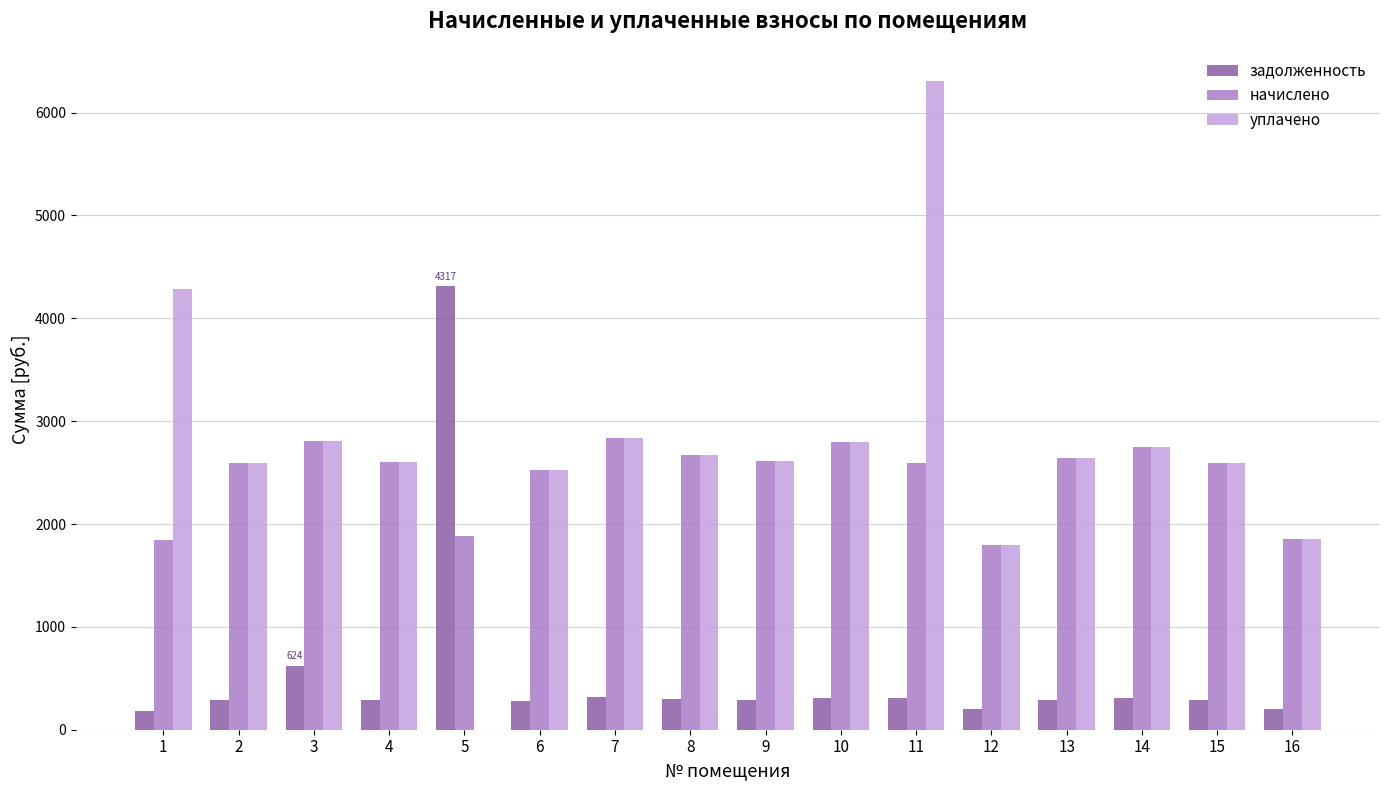

Between 5 and 12, which series saw the biggest shift?

задолженность